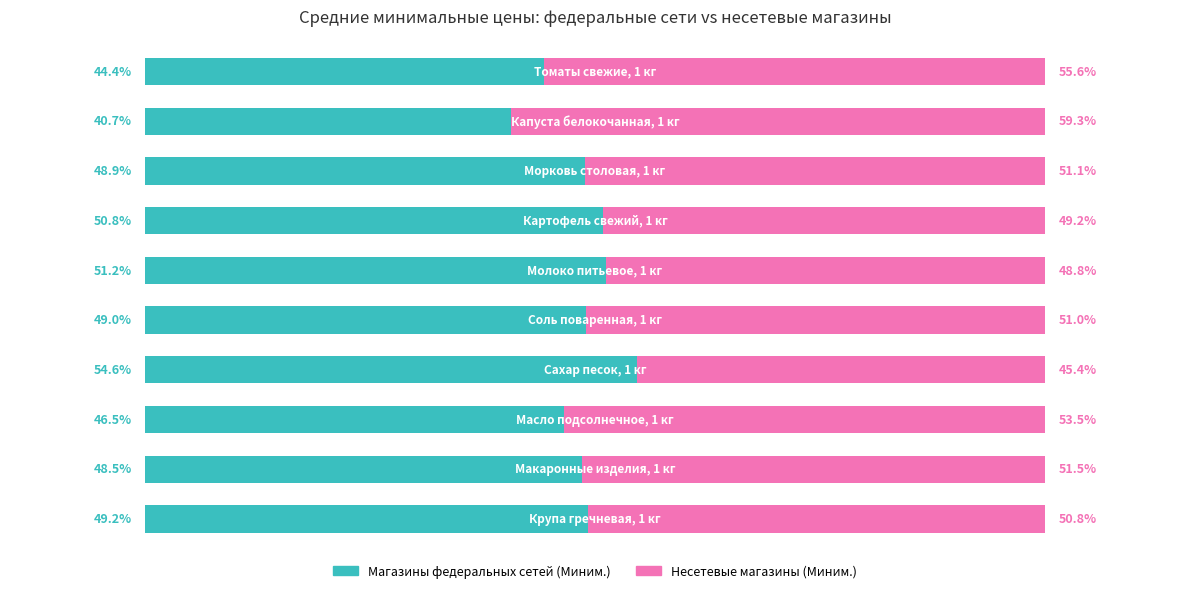

What are all the series names shown in the legend?

Магазины федеральных сетей (Миним.), Несетевые магазины (Миним.)